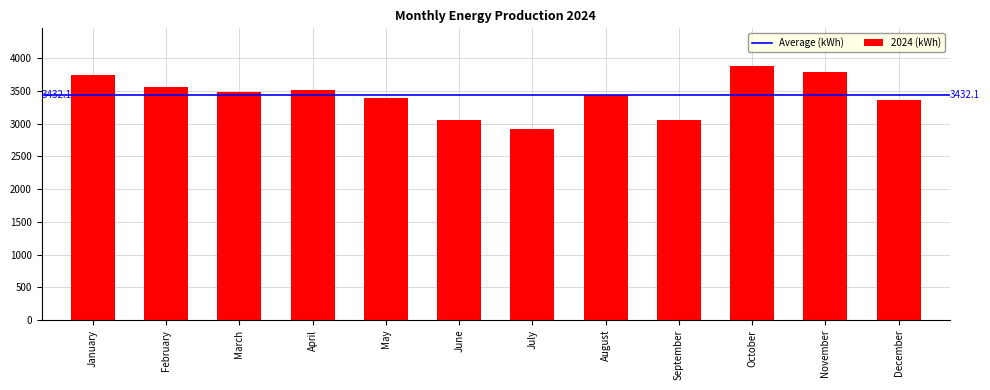

Read the value at January, to the nearest 50.

3750